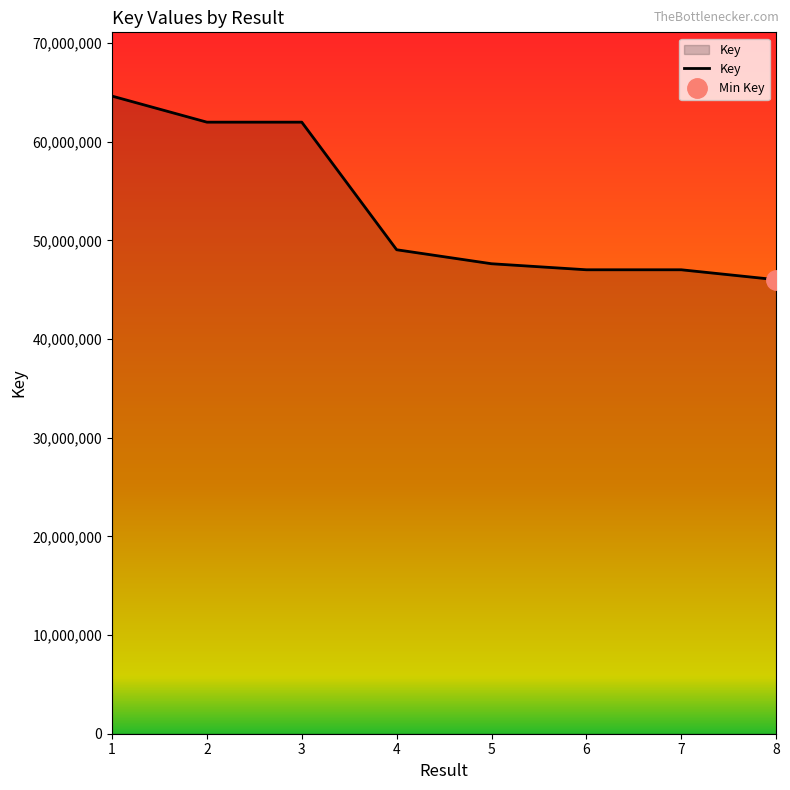

At which category does the chart reach its minimum across all series?

8